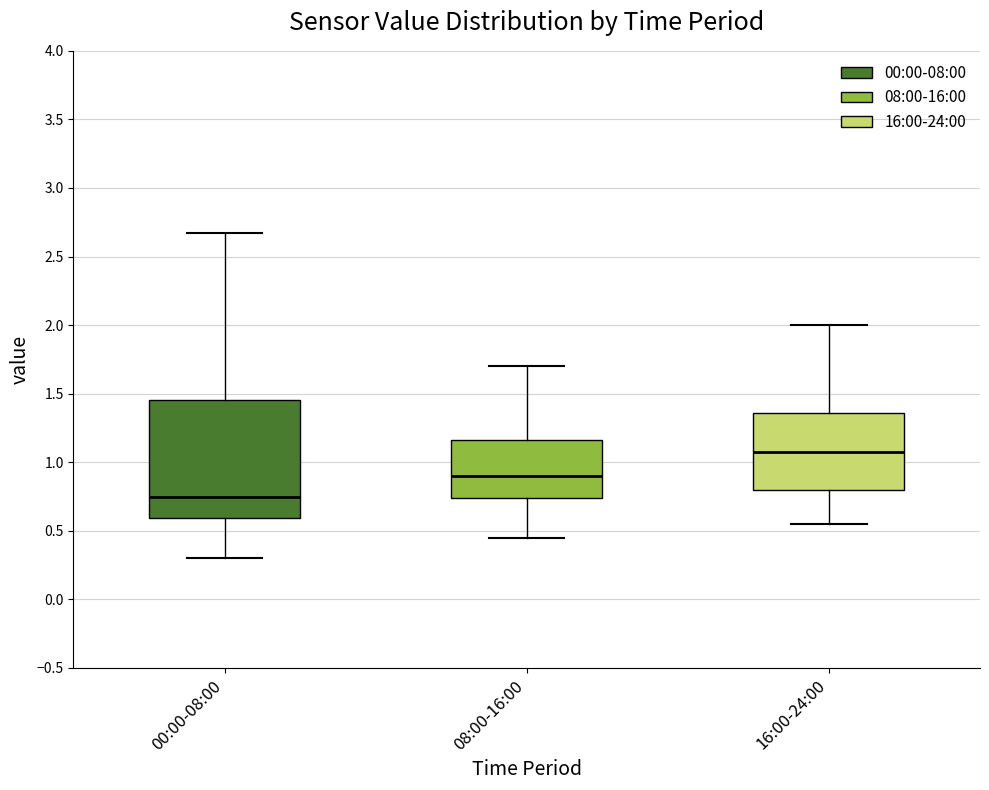

Comparing the boxes themselves (not the whiskers), which one is the tallest?

00:00-08:00